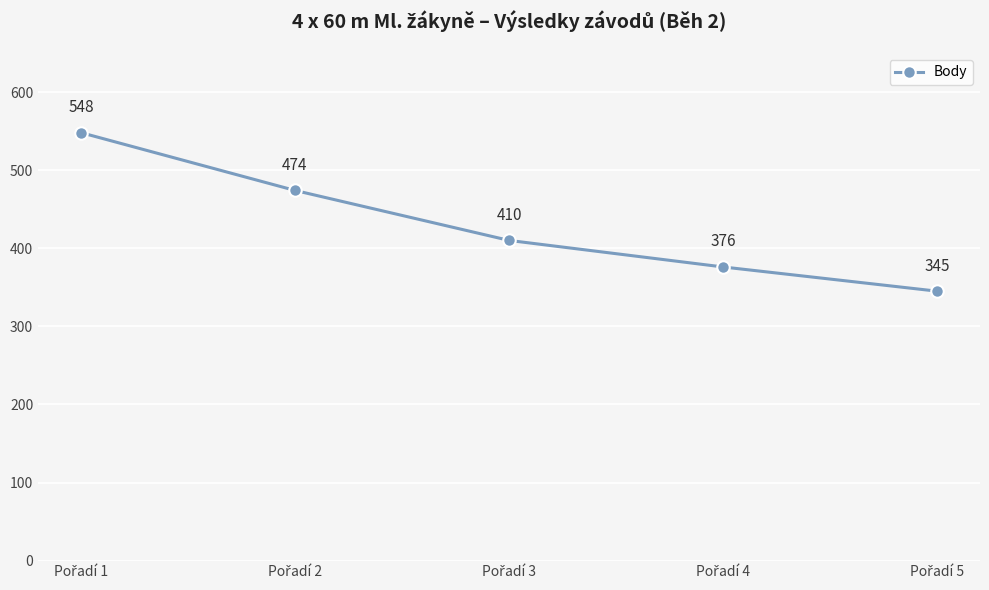

Reading left to right, what are all the values shown in this chart?

548	474	410	376	345